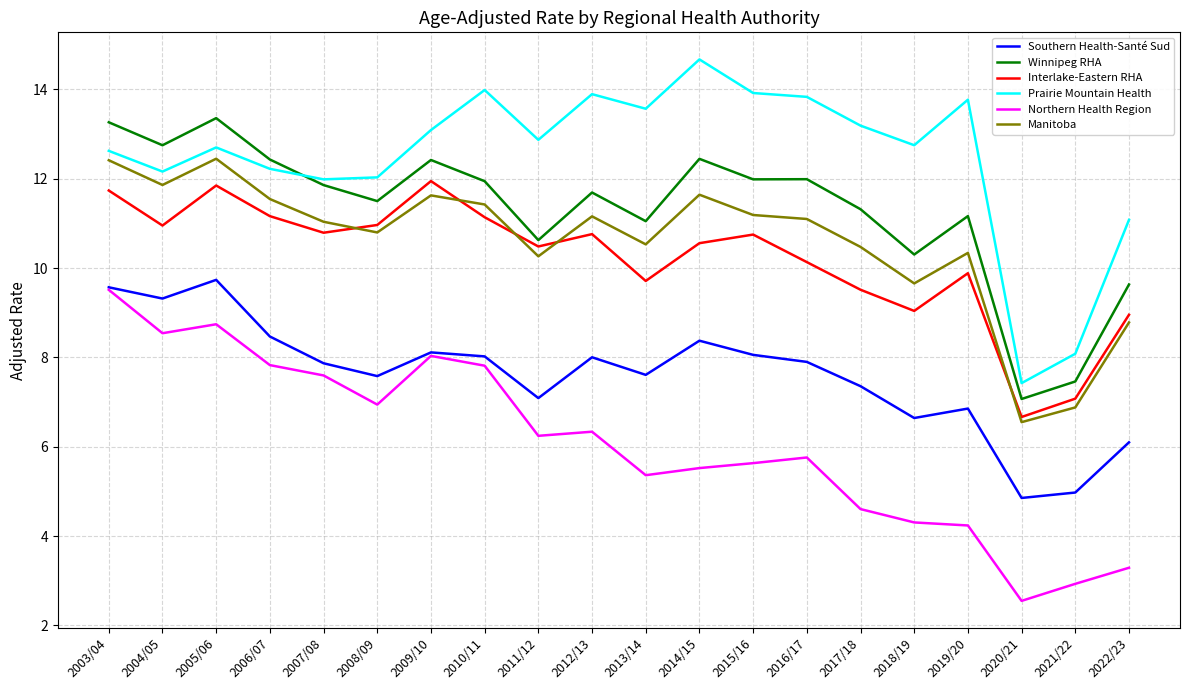

True or false: Prairie Mountain Health and Manitoba cross at least once.

False